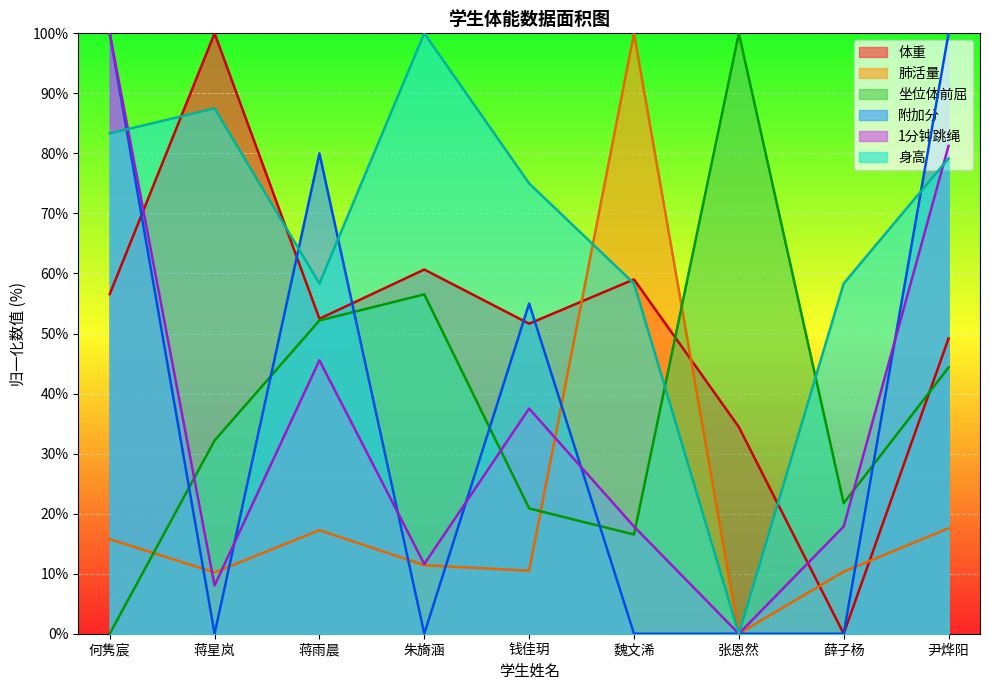

At how many categories does at least one series exceed 49?

9